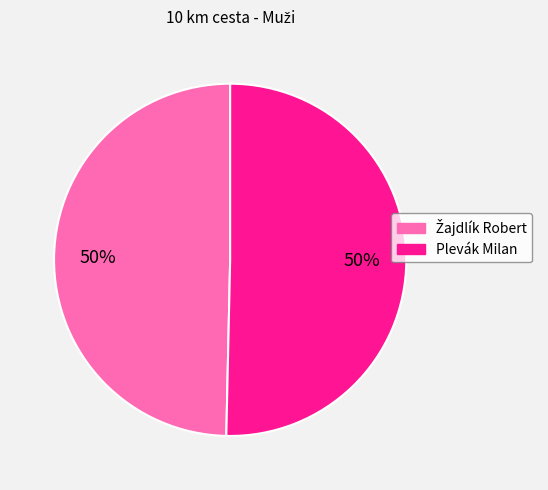

How many segments does this pie chart have?

2